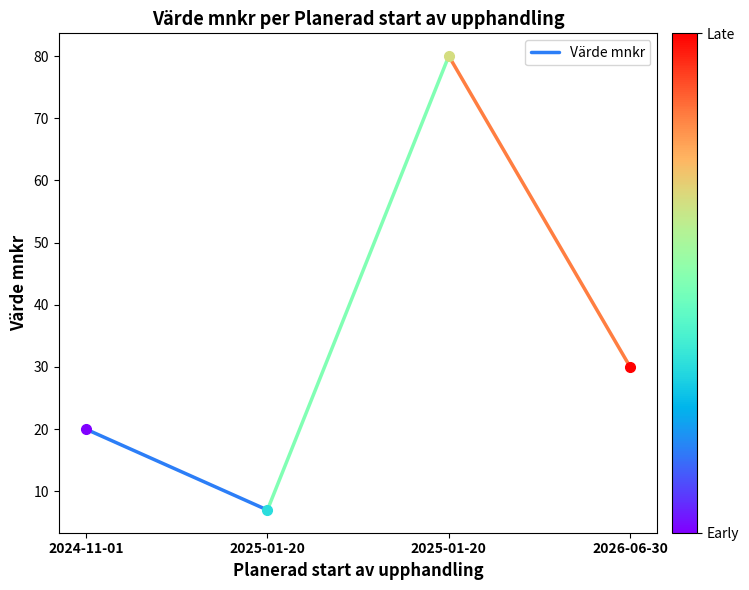

Reading left to right, extract all data points from this chart.

2024-11-01=20	2025-01-20=7